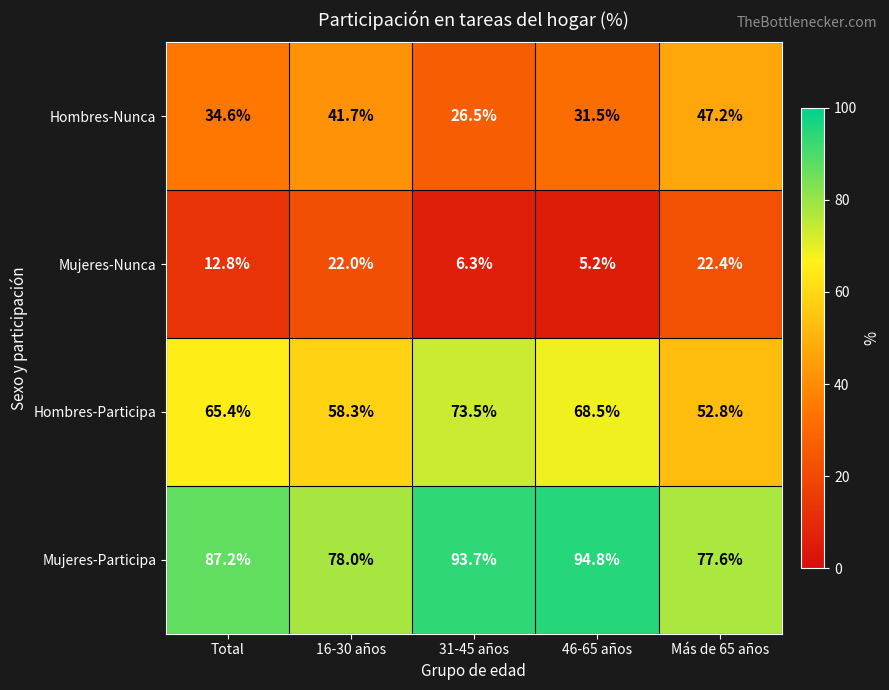

What is the difference between the highest and lowest values at 46-65 años?

89.6